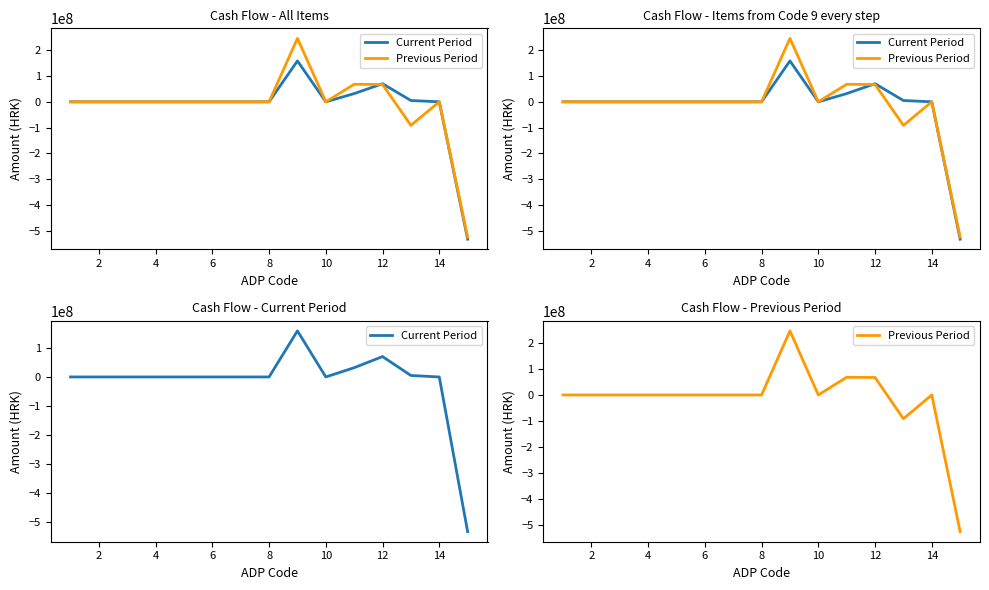

Reading left to right, extract all data points from this chart.

Current Period: 0	0	0	0	0	0	0	0	158429792	0	31788146	70057109	5013260	0	-532040986
Previous Period: 0	0	0	0	0	0	0	0	245674307	0	67897047	67020386	-91125598	0	-524111254